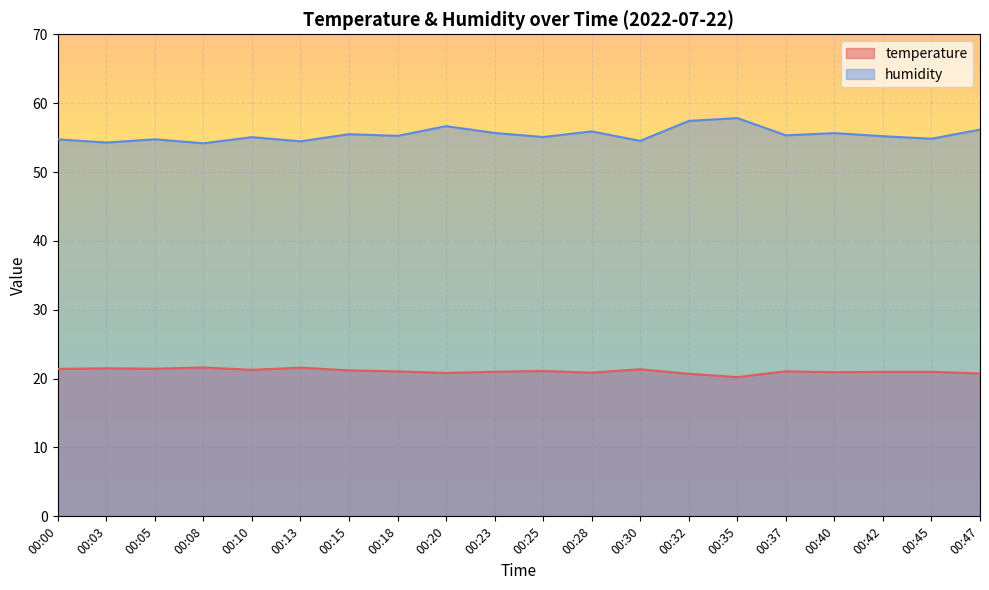

Which label corresponds to the smallest value in the chart?

00:35